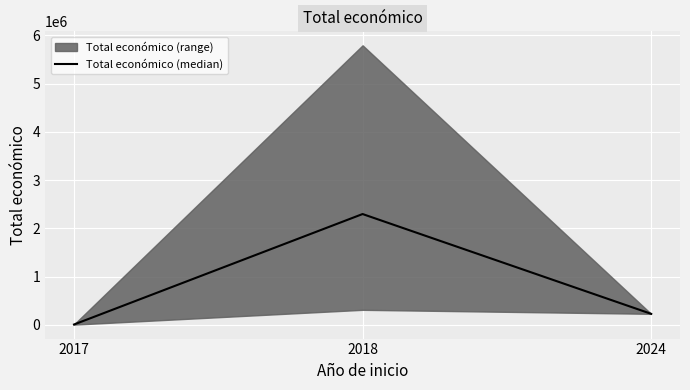

Rank the categories by value from highest to lowest.

2018, 2024, 2017